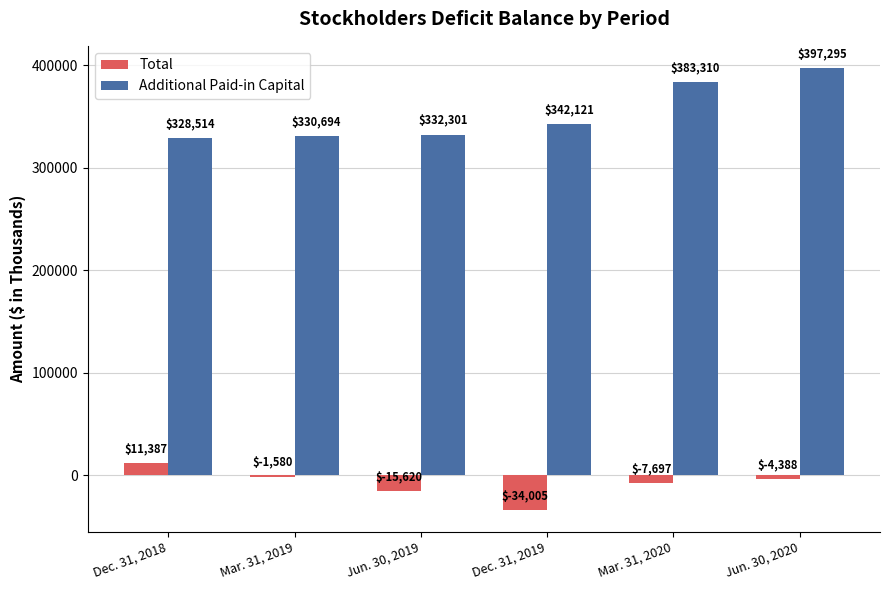

Where is Additional Paid-in Capital nearest to the value 362904?

Mar. 31, 2020